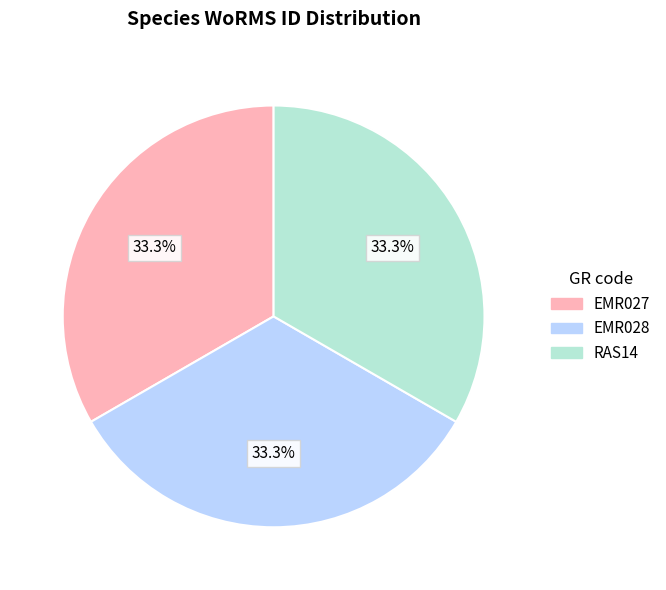

What portion of the pie excludes EMR027?

66.7%